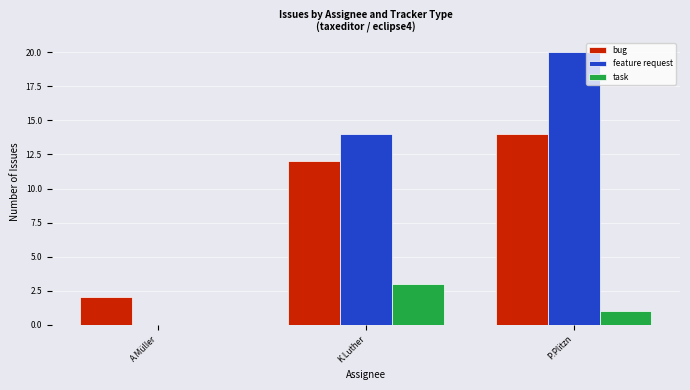

Reading left to right, extract all data points from this chart.

bug: 2	12	14
feature request: 0	14	20
task: 0	3	1